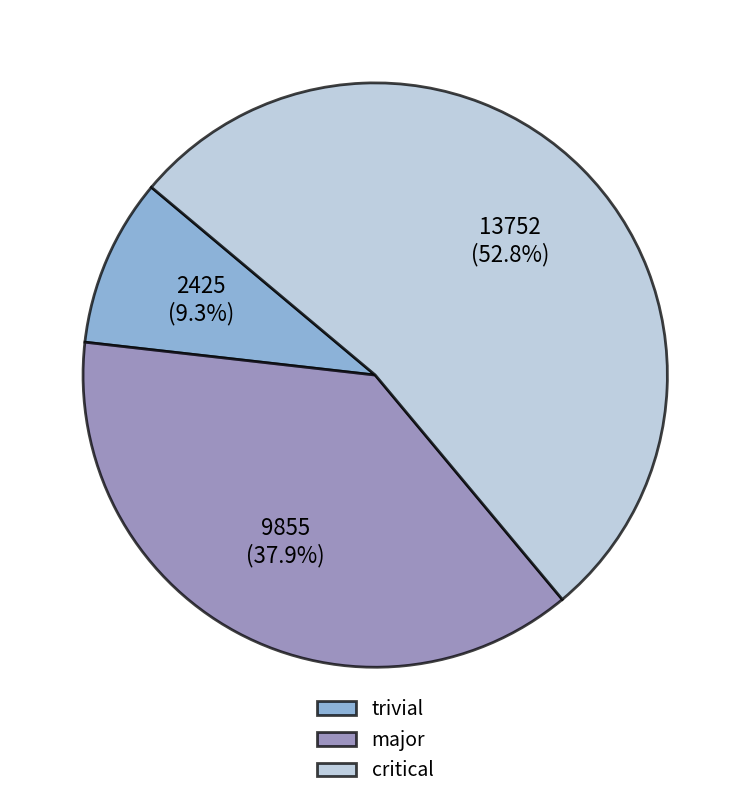

Rank the categories by value from lowest to highest.

trivial, major, critical